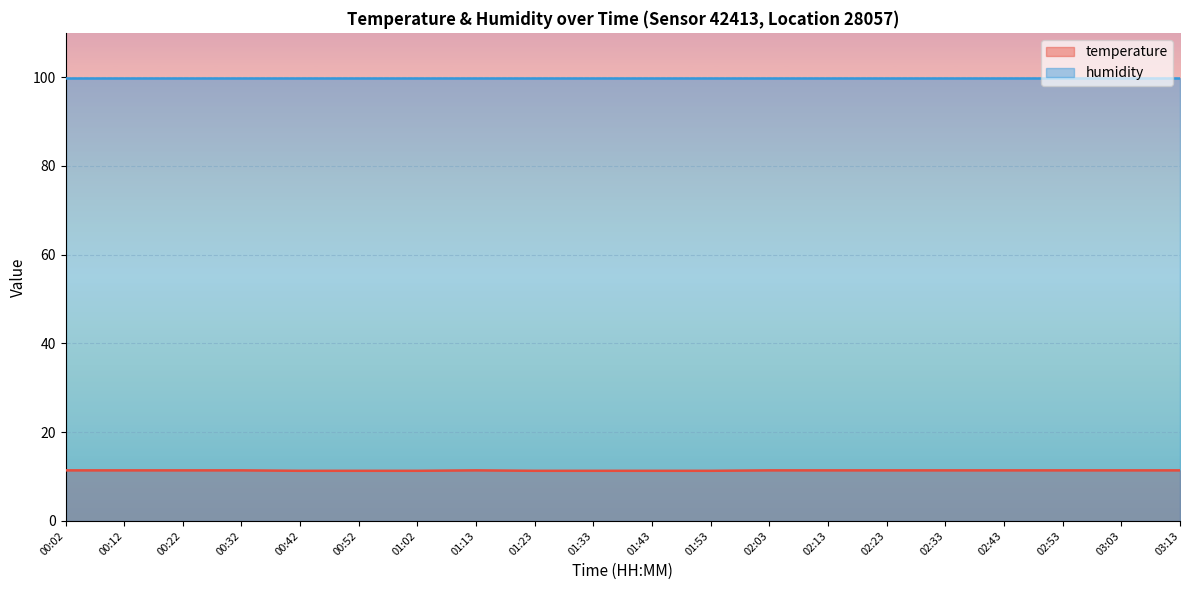

Which label corresponds to the largest value in the chart?

00:02